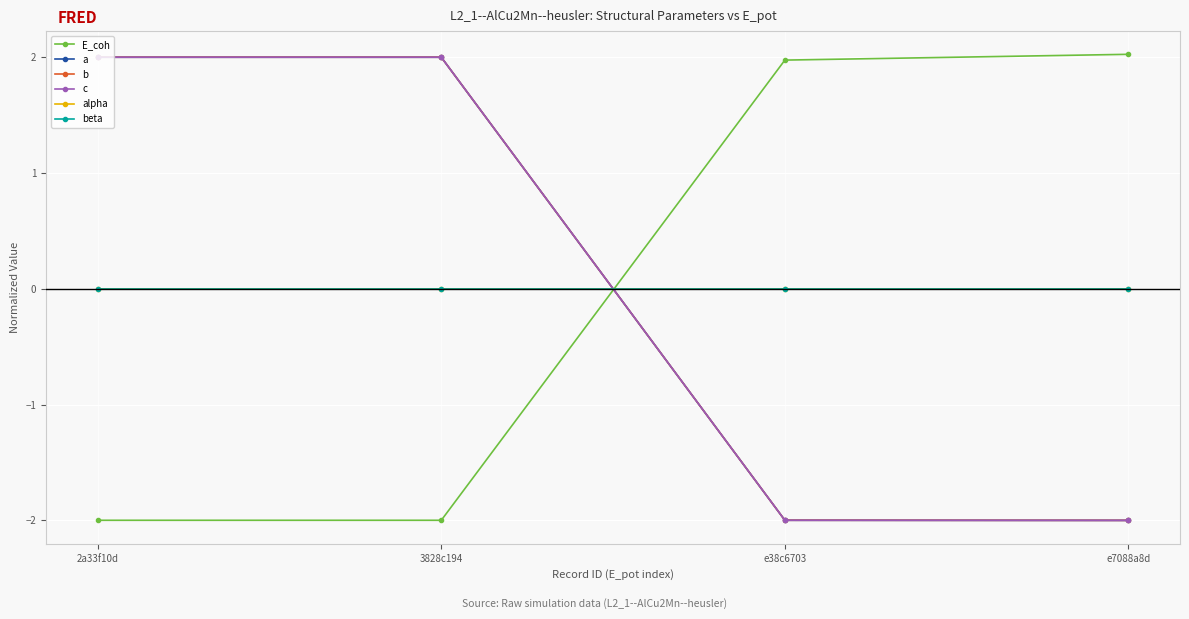

Does the chart have visible grid lines?

Yes